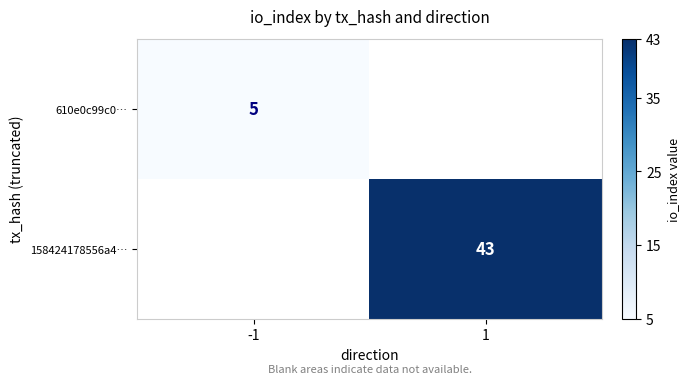

Is it true that 610e0c99c0… equals 8 at -1?

False